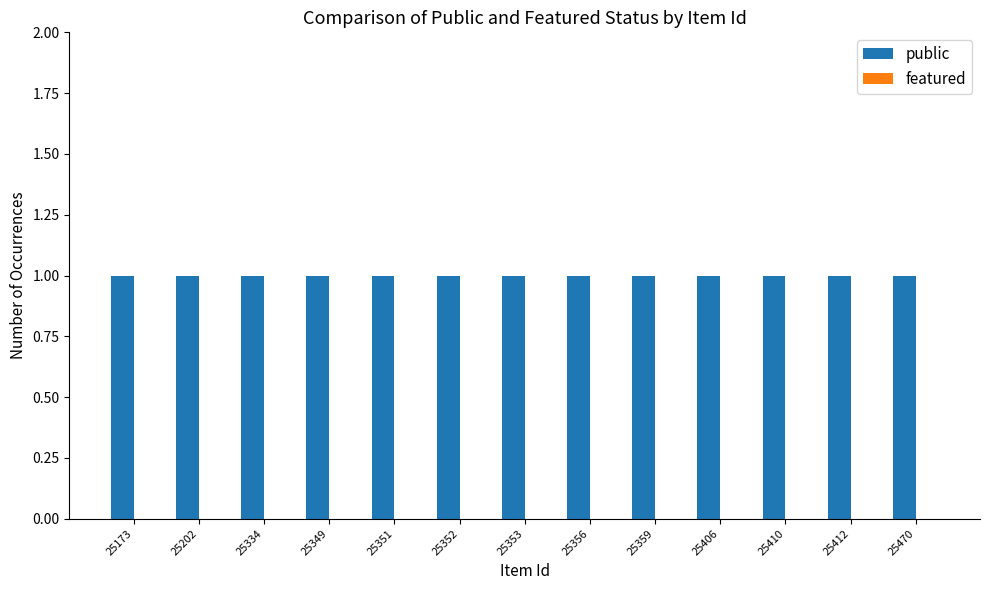

How many groups of bars are there?

13